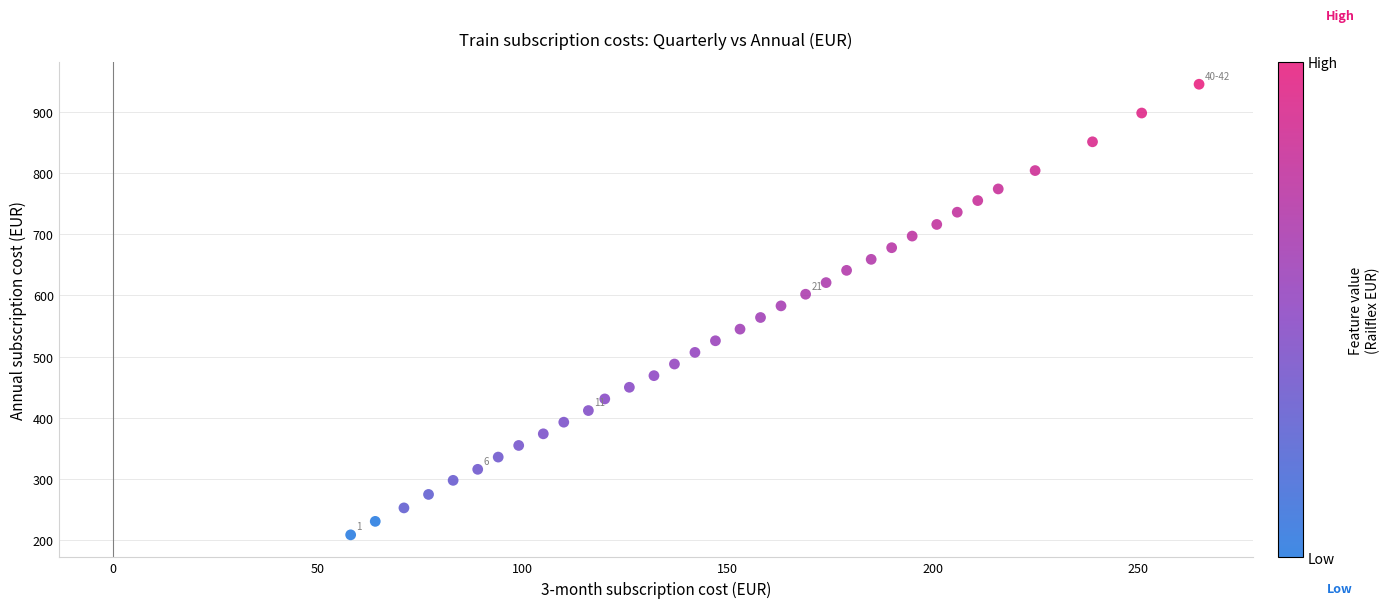

What is the range of Y values (max minus min)?

736